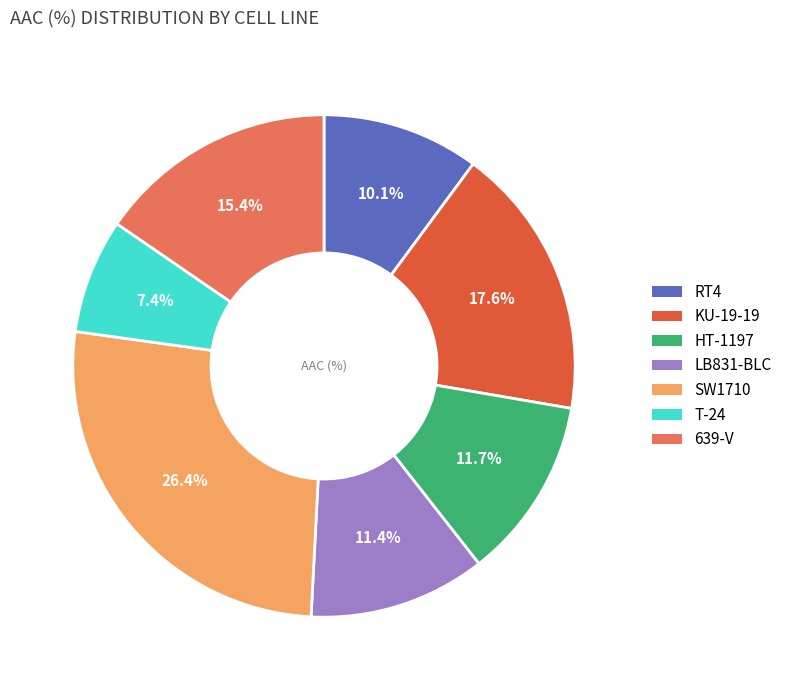

What is the ratio of the value at SW1710 to the value at HT-1197?

2.3